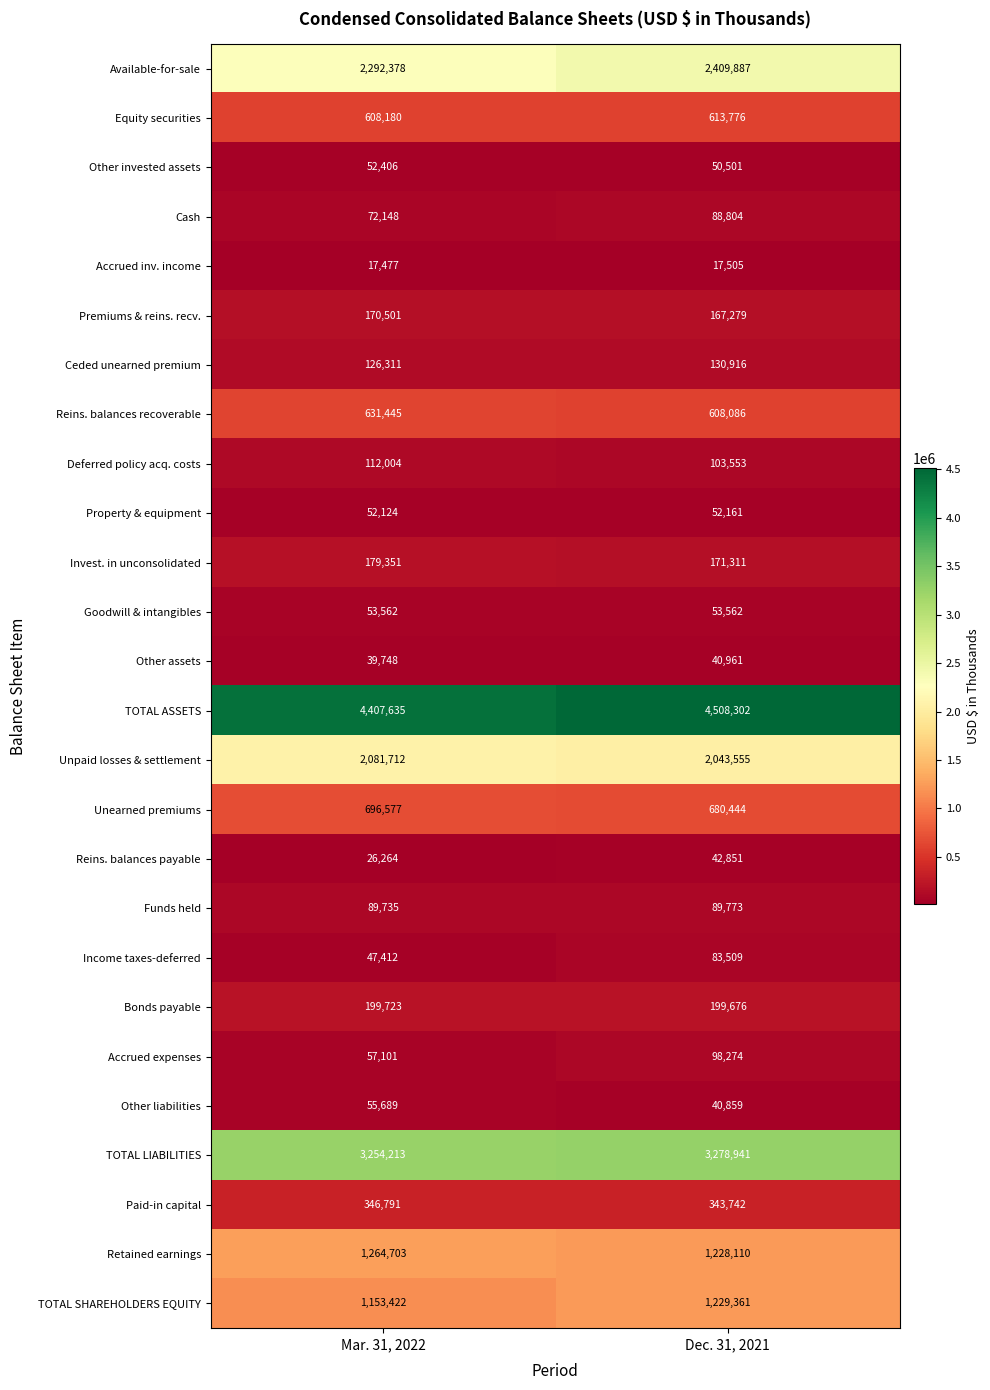

What is the average value of the Bonds payable series?

199700